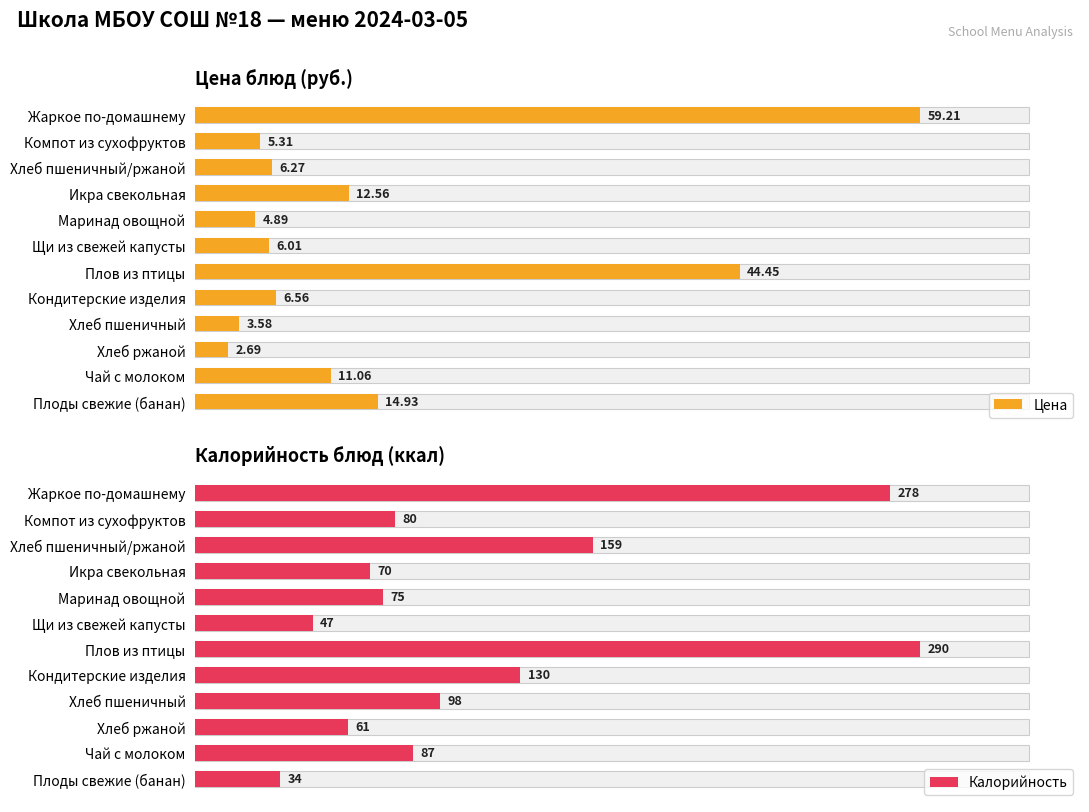

What is the average value of the Цена series?

14.8